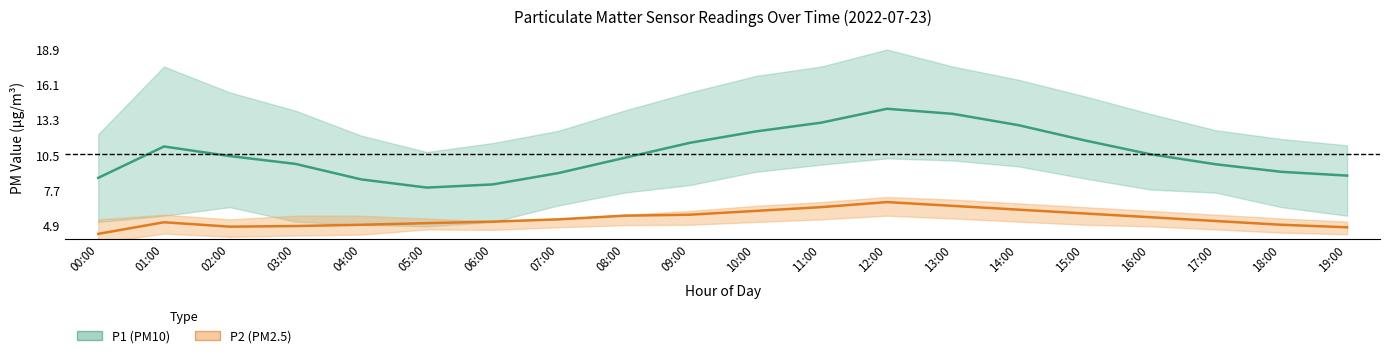

Which series changed the most between 06:00 and 15:00?

P1_upper